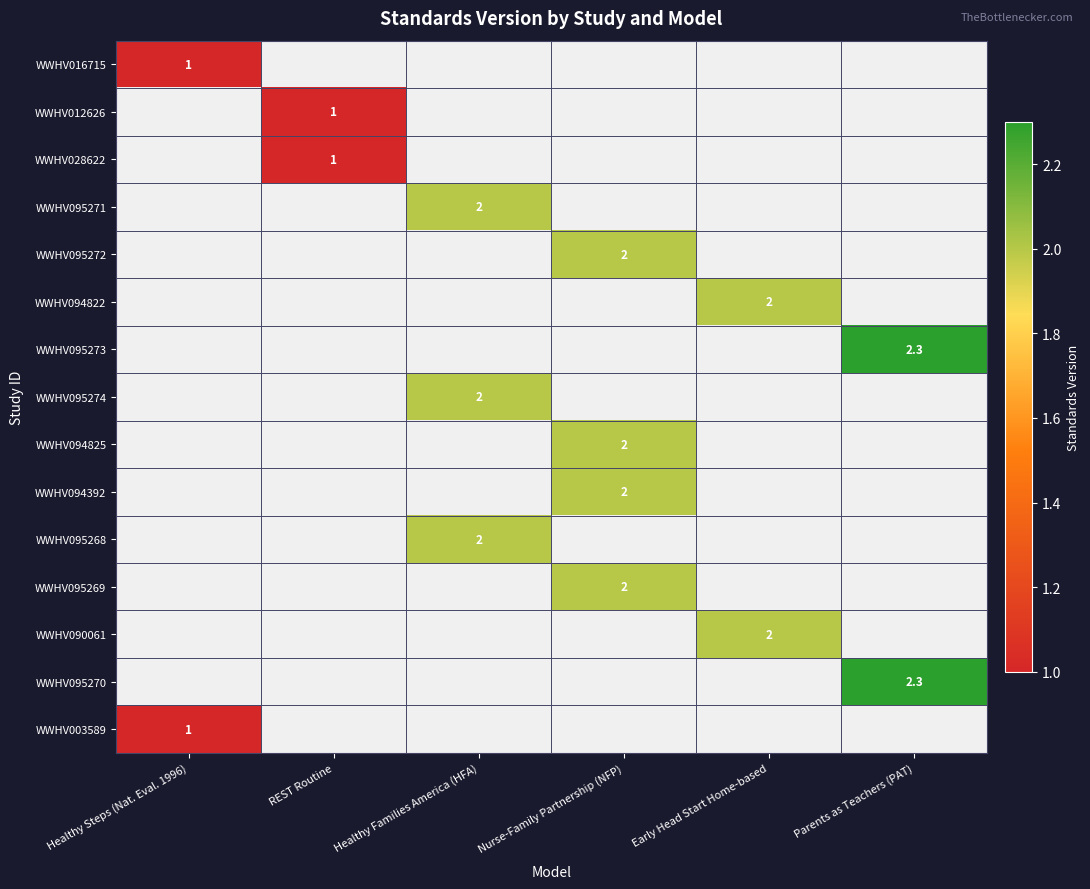

The WWHV094822 series shows 2.0 at Early Head Start Home-based. True or false?

True